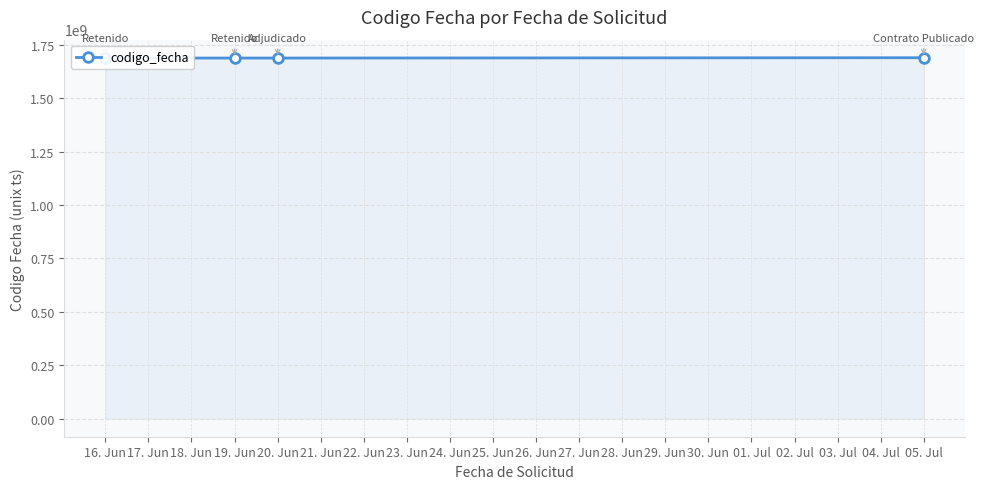

The value at 20. Jun is 2995068180. True or false?

False